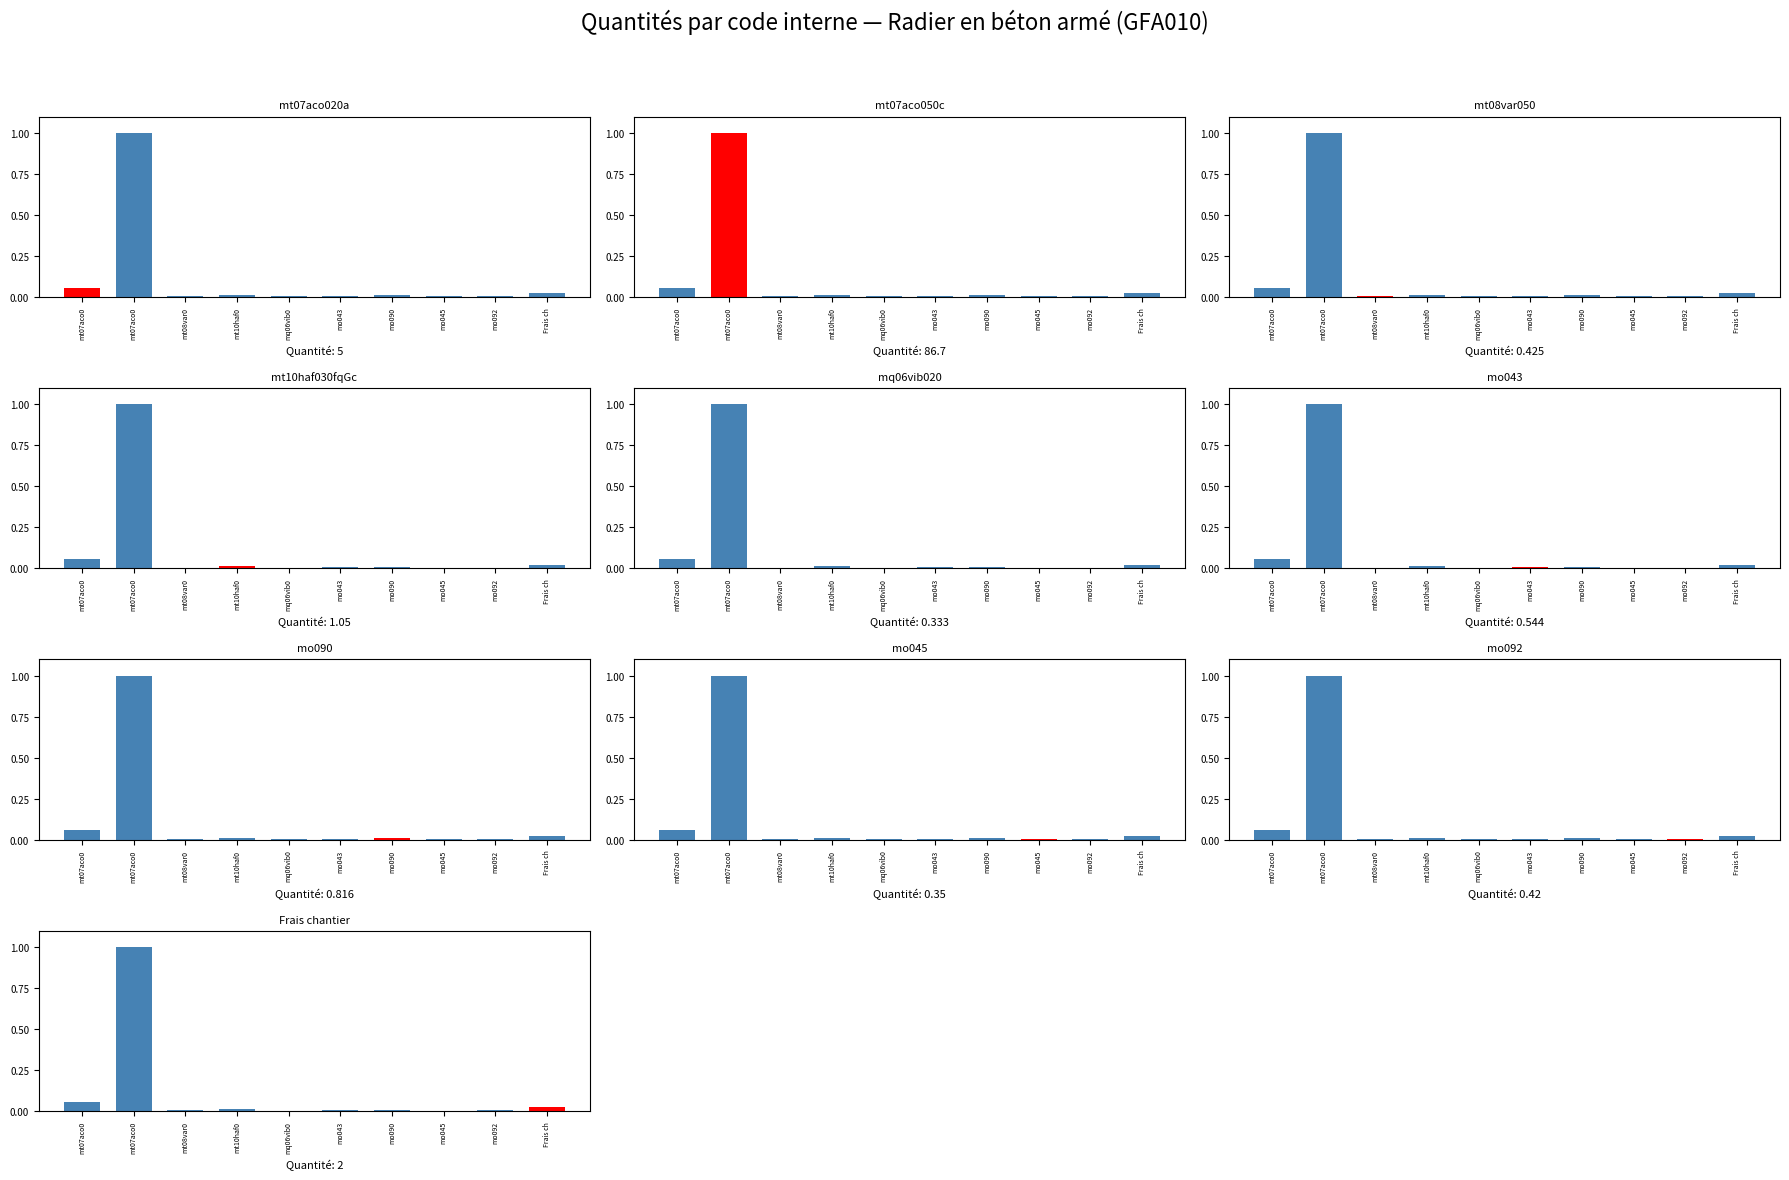

List the labels in order of value, largest first.

mt07aco0, mt07aco0, Frais ch, mt10haf0, mo090, mo043, mt08var0, mo092, mo045, mq06vib0